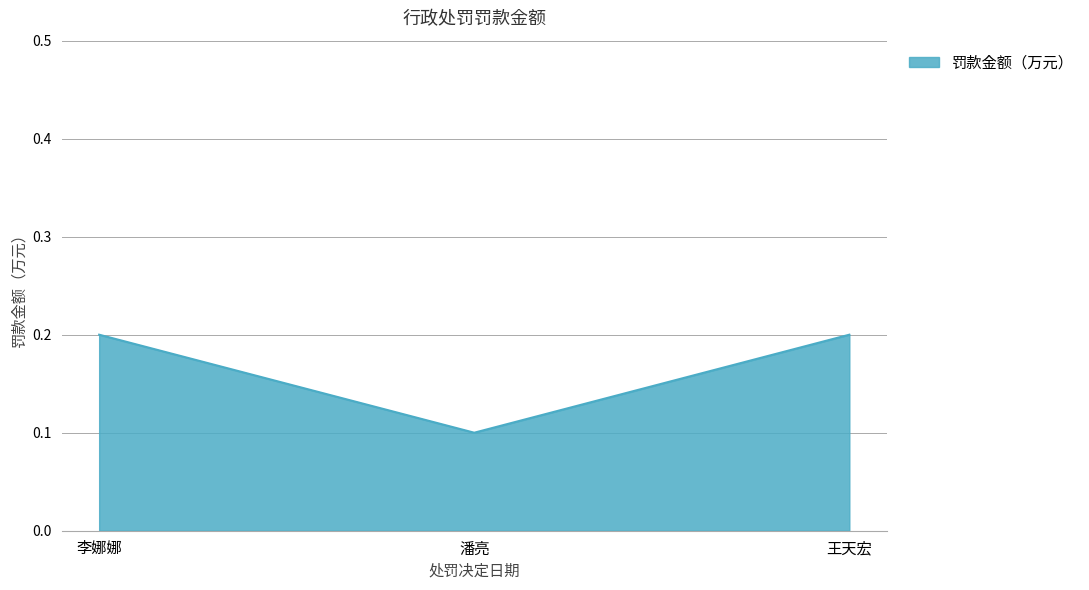

Which has a higher value, 潘亮 or 王天宏?

王天宏